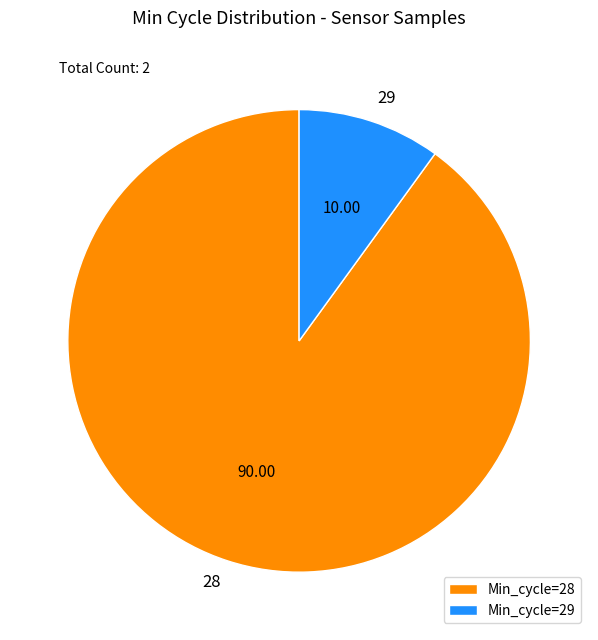

Is there any slice that represents more than half of the pie?

Yes